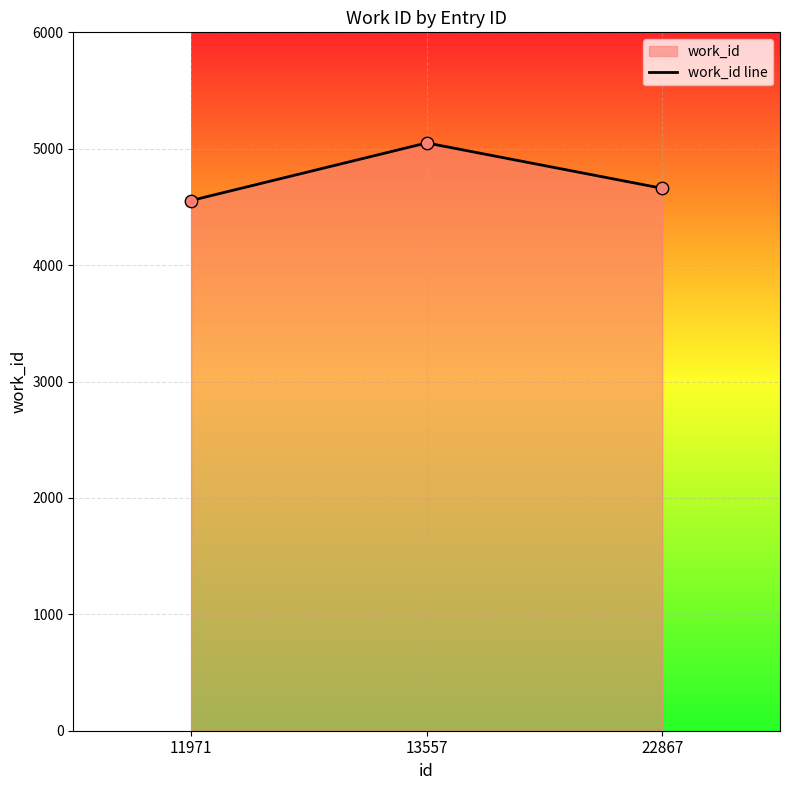

Which has a higher value, 11971 or 22867?

22867